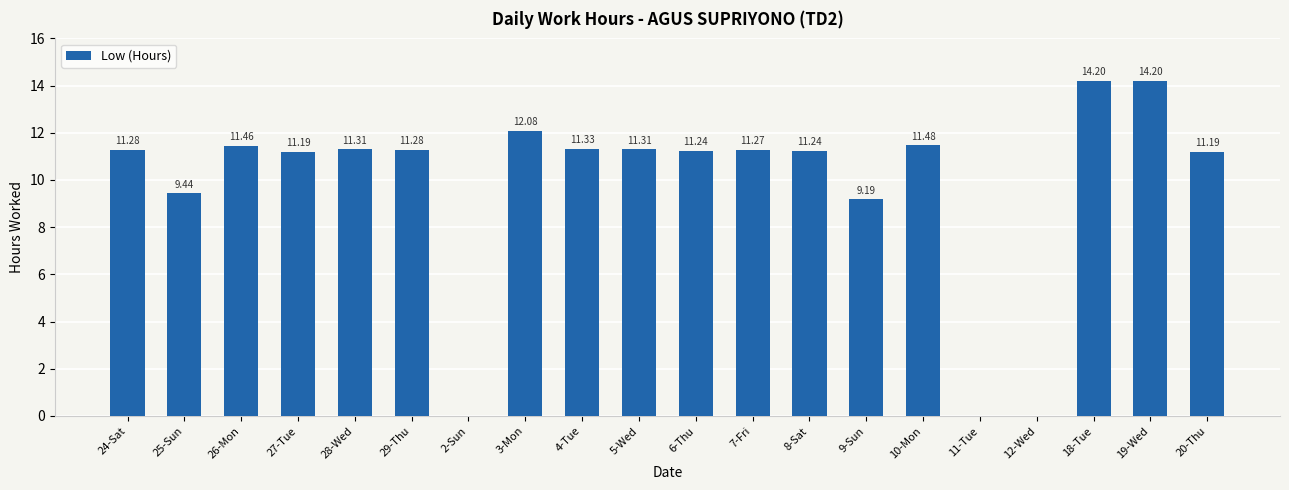

Reading left to right, extract all data points from this chart.

11.3	9.4	11.5	11.2	11.3	11.3	0.0	12.1	11.3	11.3	11.2	11.3	11.2	9.2	11.5	0.0	0.0	14.2	14.2	11.2